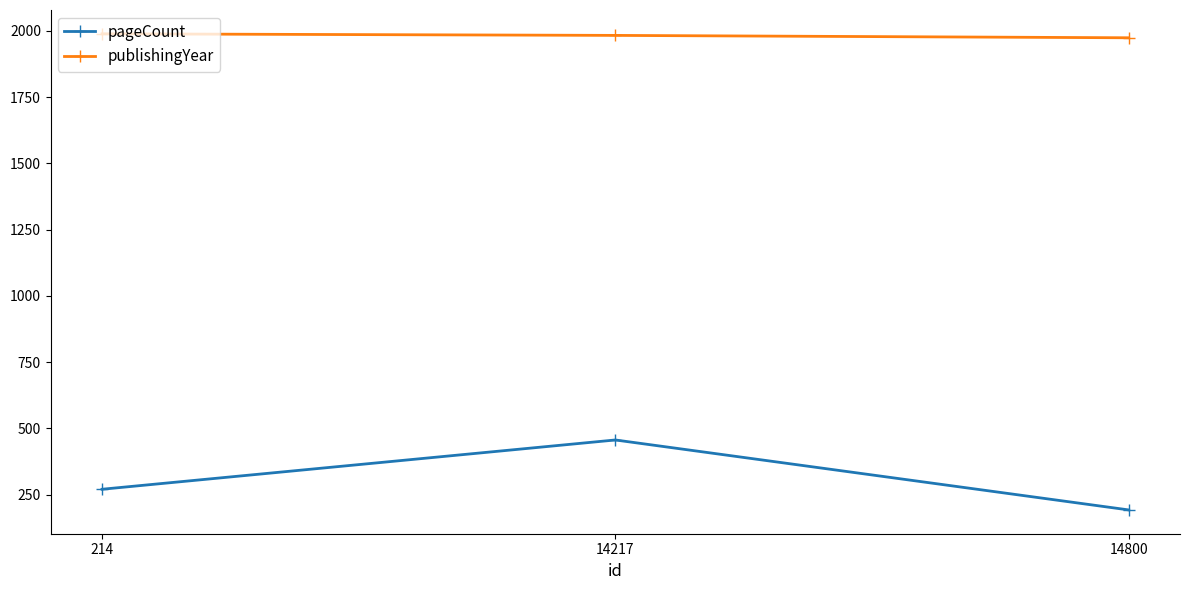

What is the minimum value for publishingYear?

1974